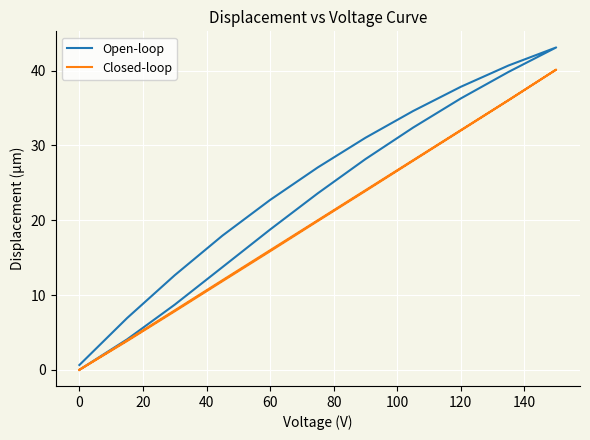

The value of Open-loop at 100 is 16.6. True or false?

False